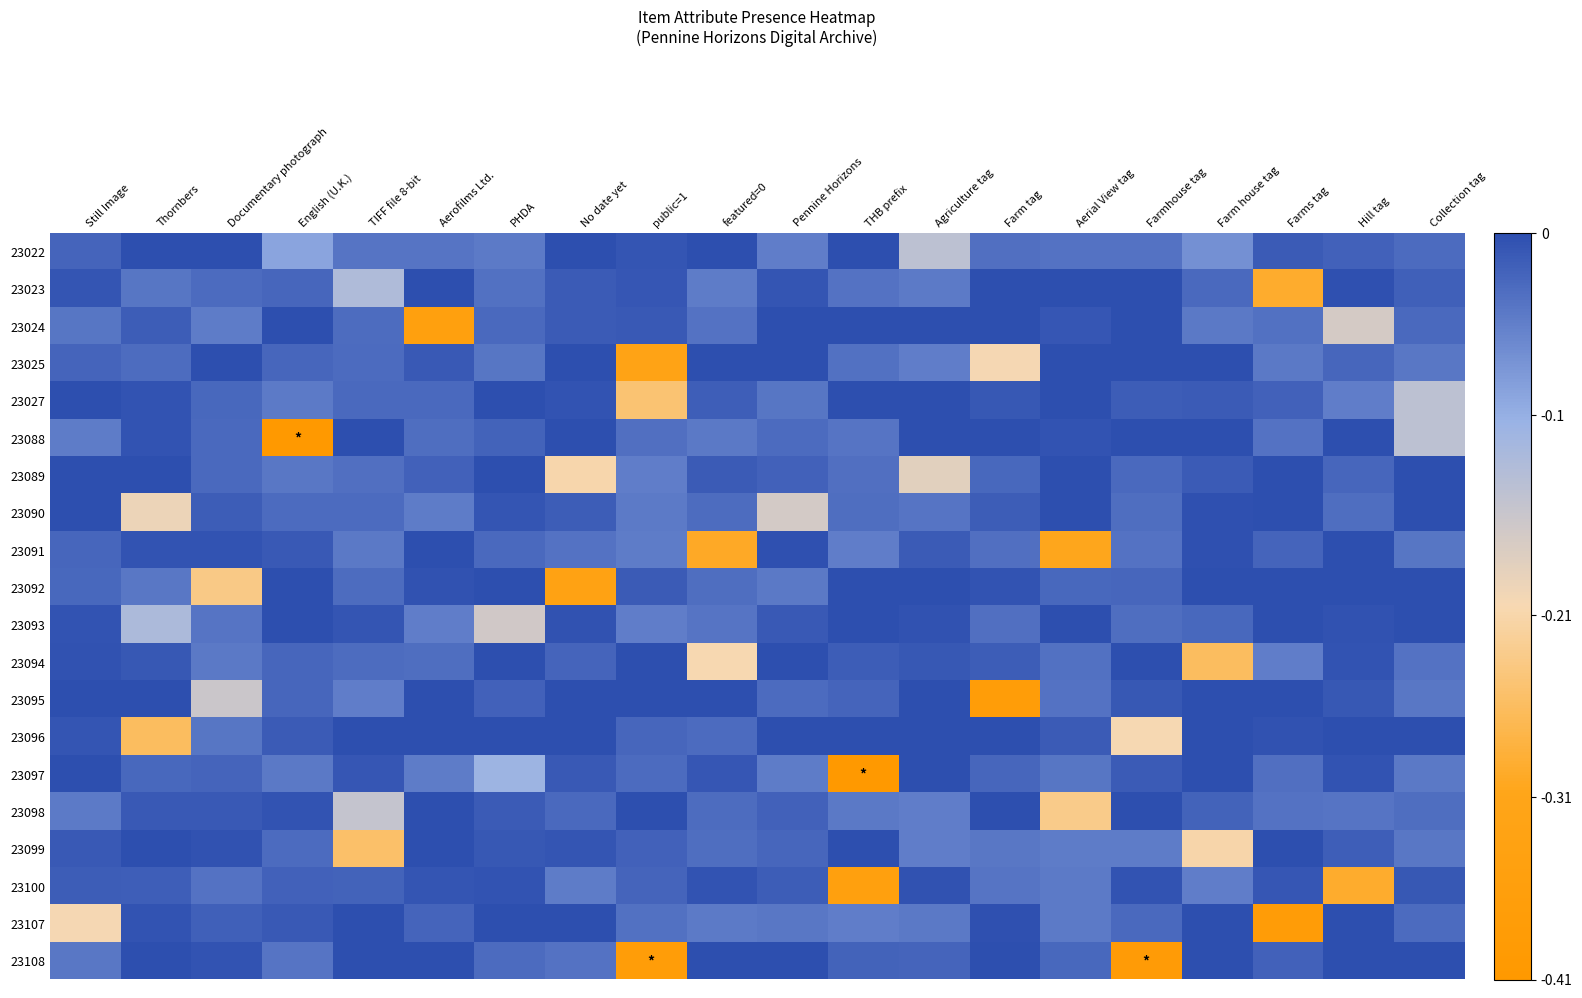

What is the minimum value shown in the chart?

-0.4